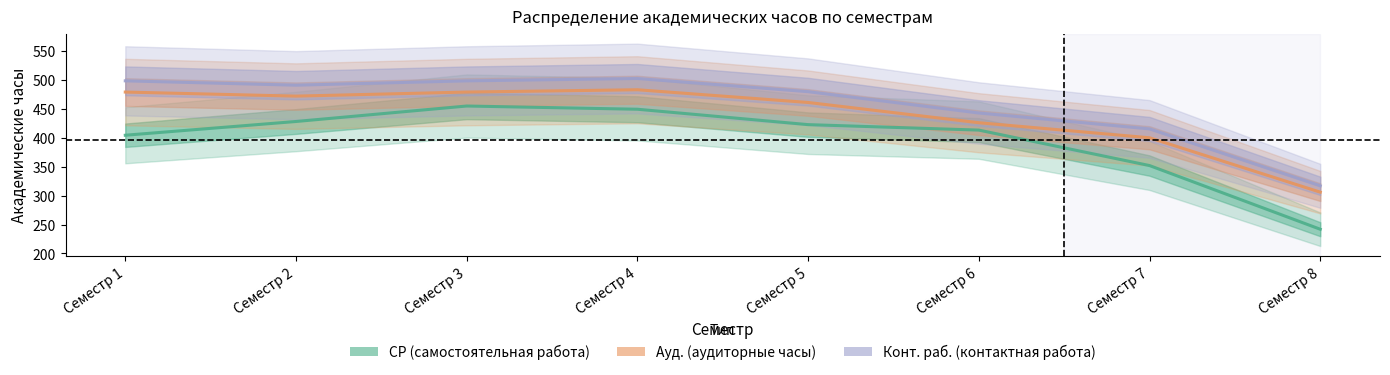

Reading left to right, extract all data points from this chart.

СР: 404.4	428.1	454.9	449.3	422.7	413.3	352.0	241.9
Ауд.: 479.0	472.0	479.0	483.0	461.0	426.0	400.0	306.0
Конт. раб.: 498.4	490.9	498.3	502.4	479.6	442.8	415.3	317.0